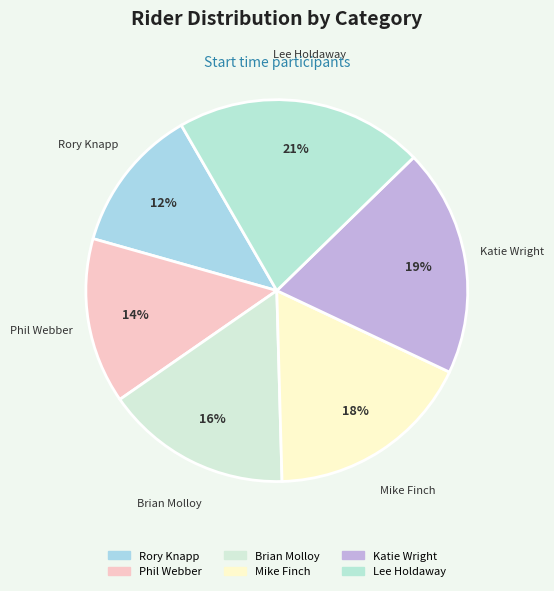

Does Katie Wright account for over 50% of the chart?

No